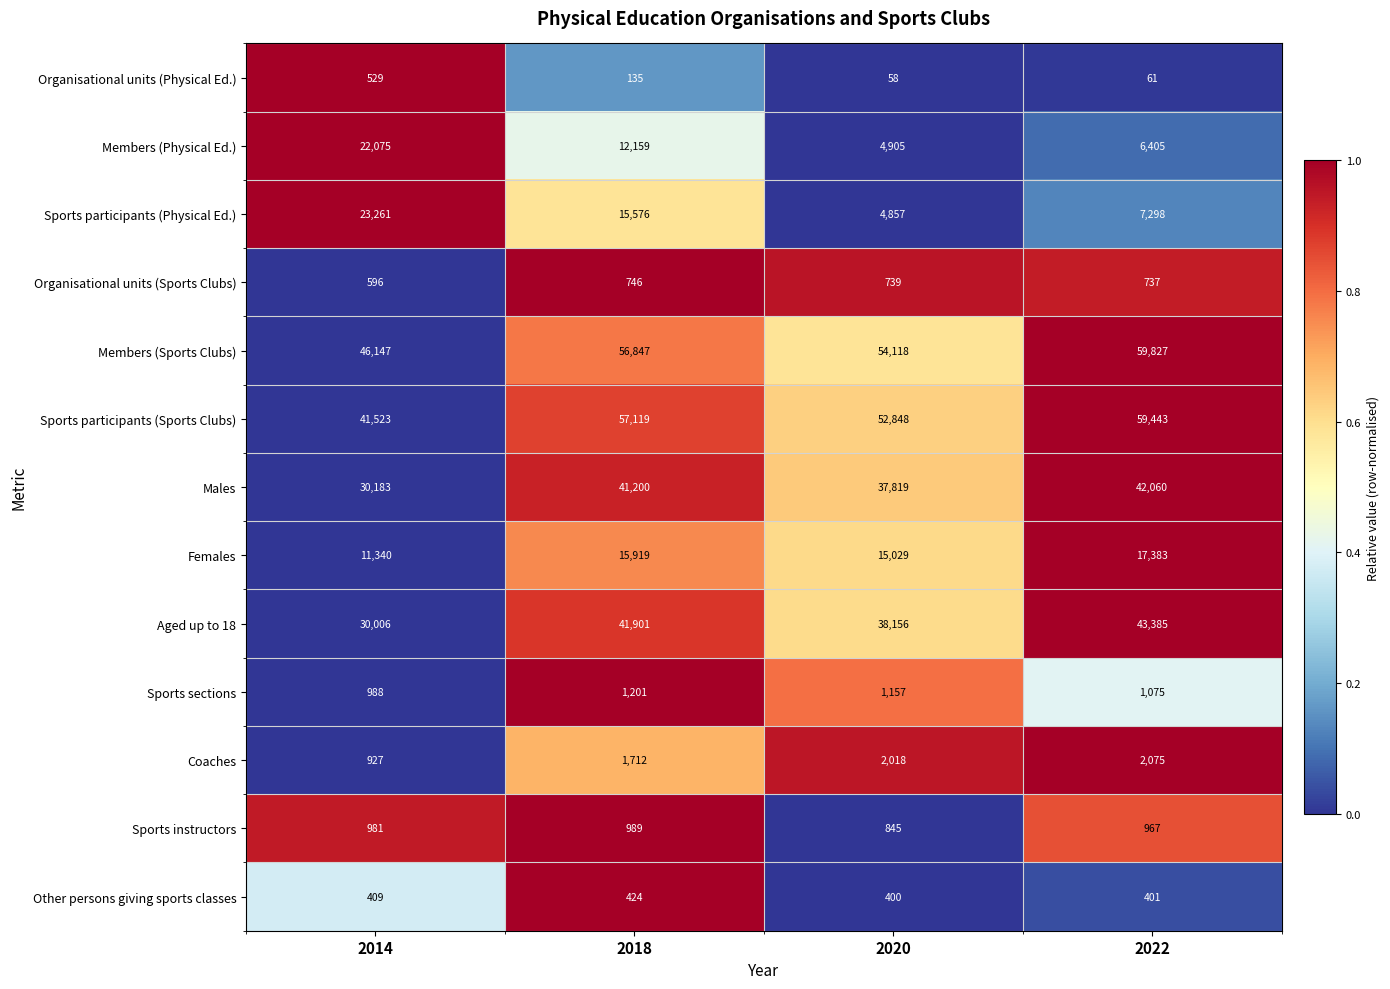

Which series has the largest total across all categories?

Members (Sports Clubs)